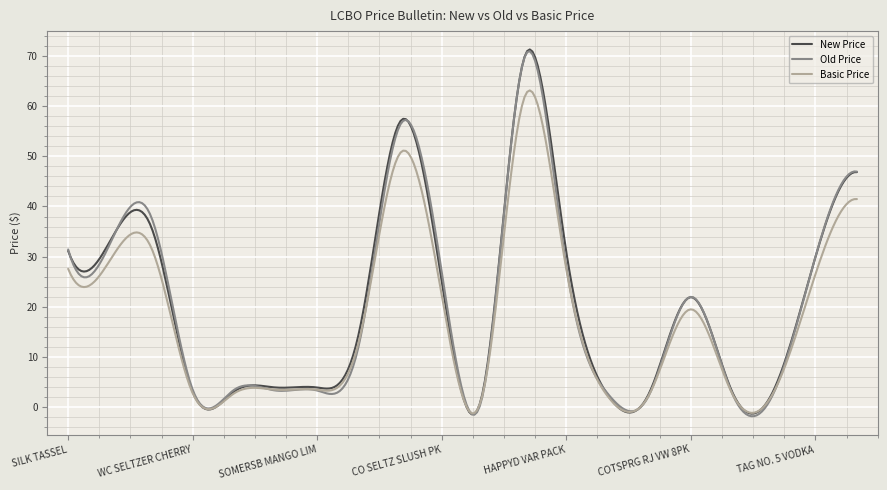

What is the highest value of the New Price series?

71.3